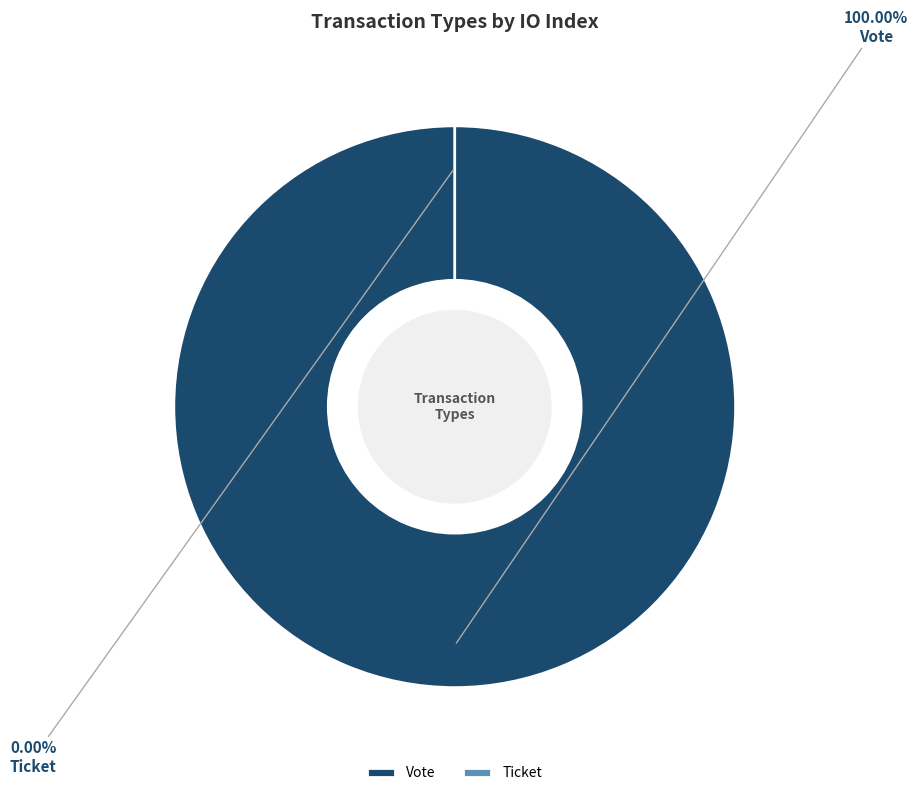

Between Vote and Ticket, which is larger?

Vote